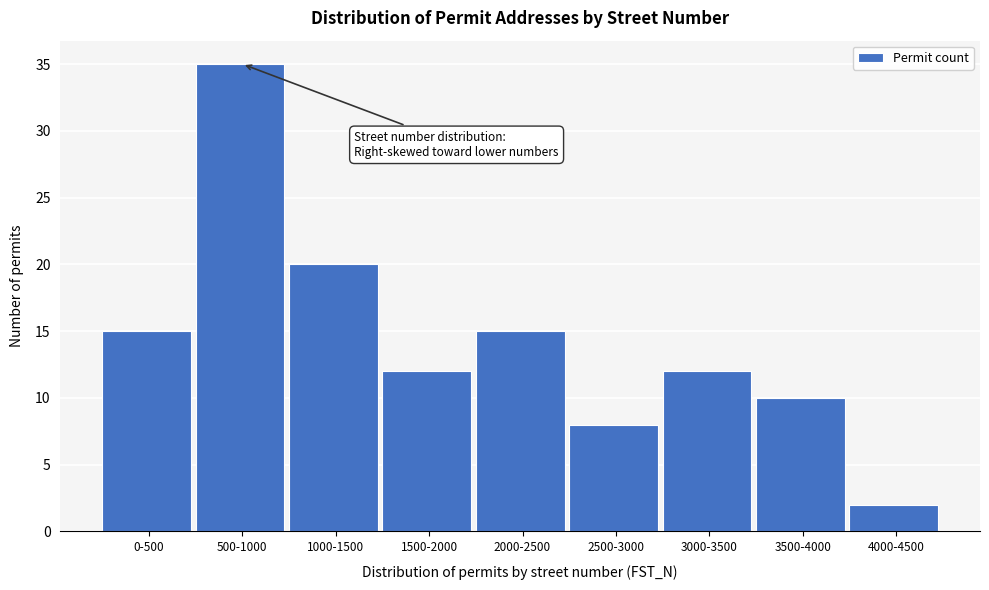

Reading right to left, what are all the values shown in this chart?

2	10	12	8	15	12	20	35	15